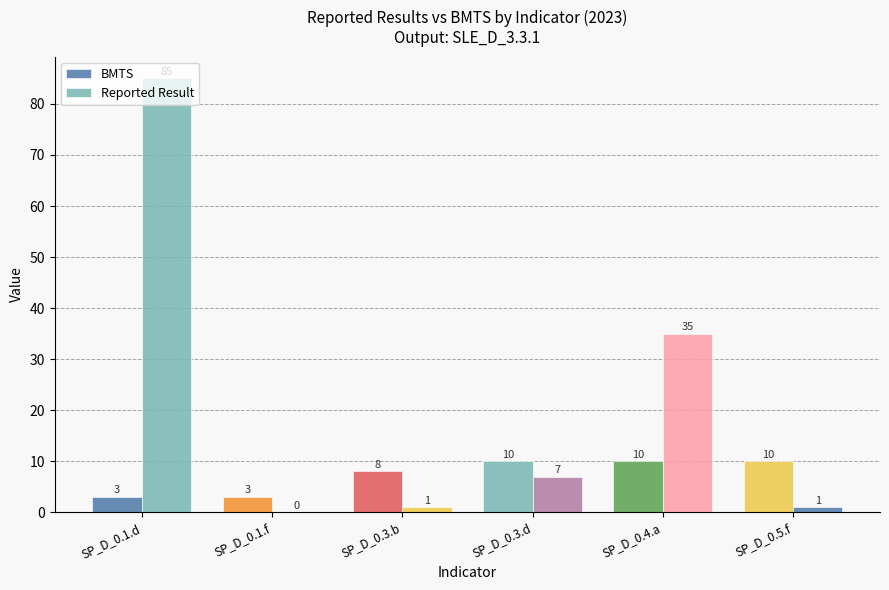

Which series has the largest total across all categories?

Reported Result